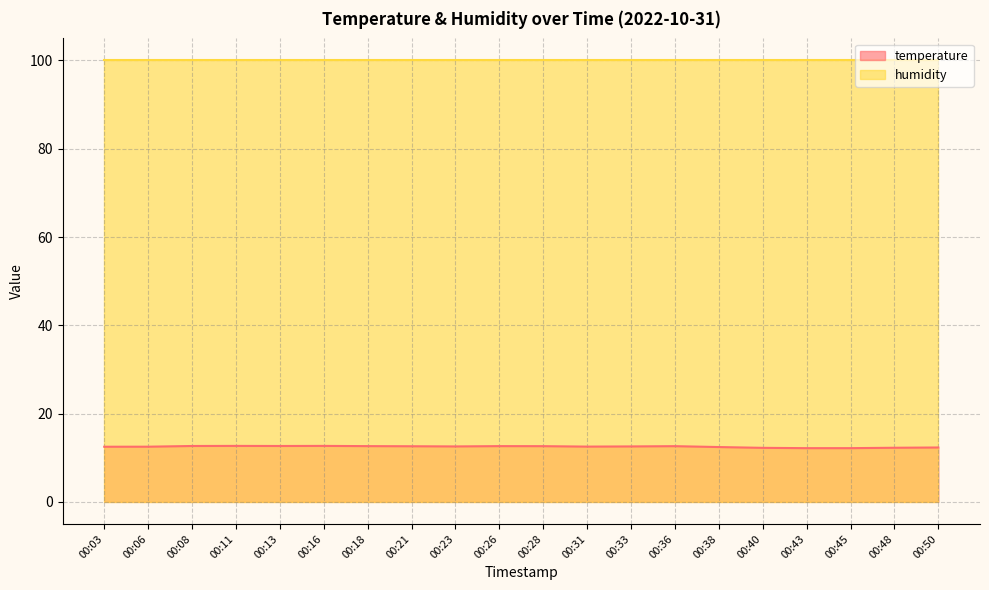

Which has a higher value, 00:26 or 00:16?

00:16